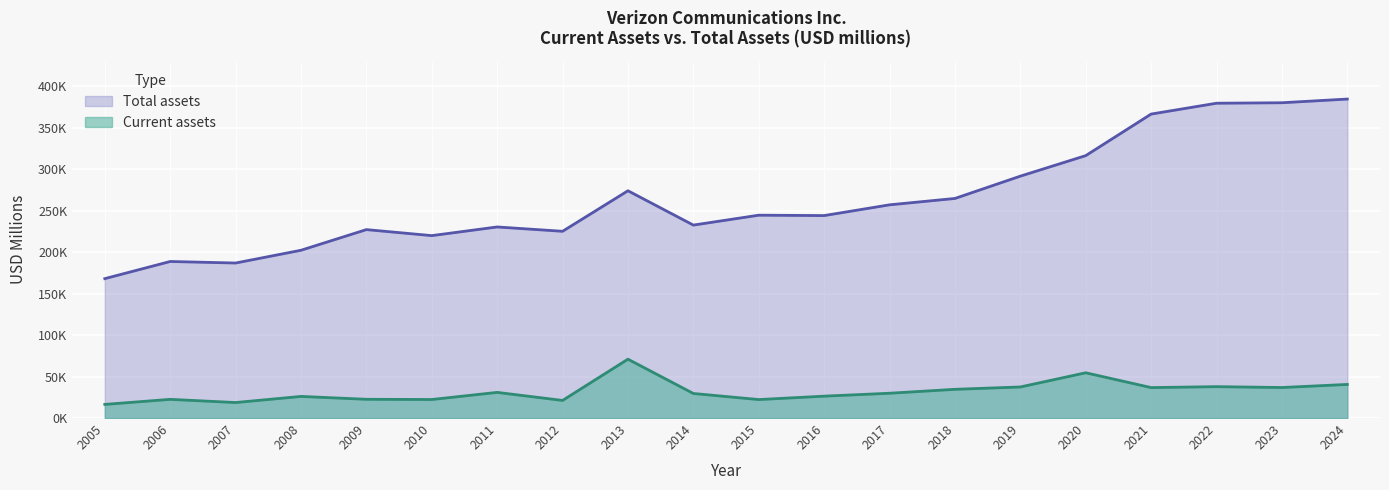

What is the value of the Total assets point at the 20th from the left?

384711